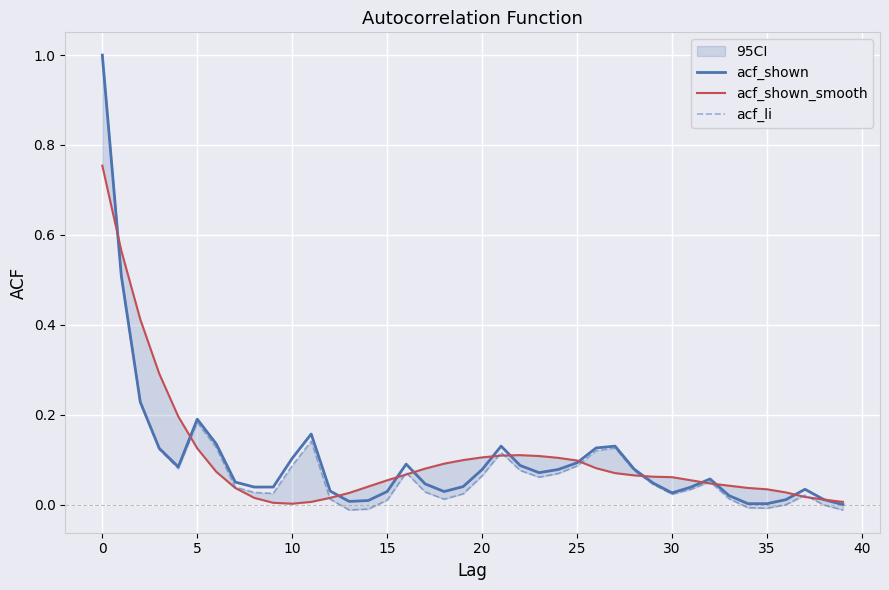

How many lines are shown in the chart?

3